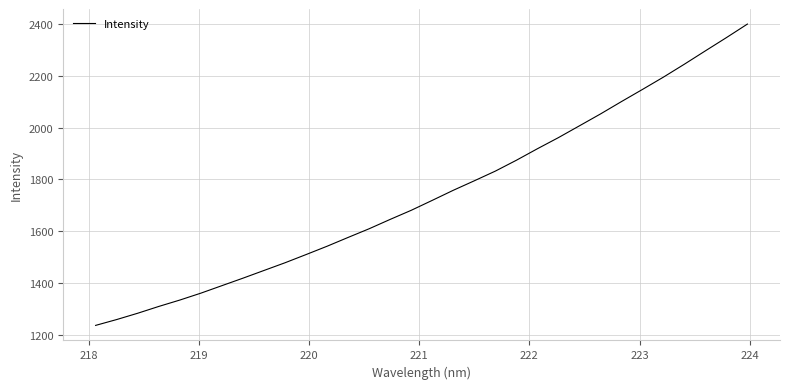

True or false: the data has more than 0 interior local peaks.

False